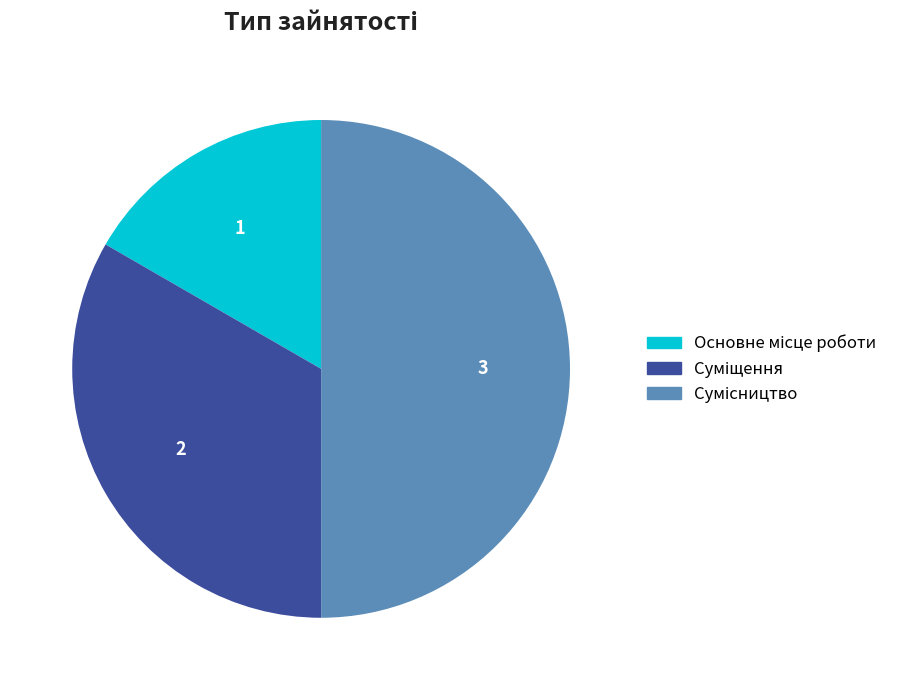

Which category has the smallest portion of the pie?

Основне місце роботи